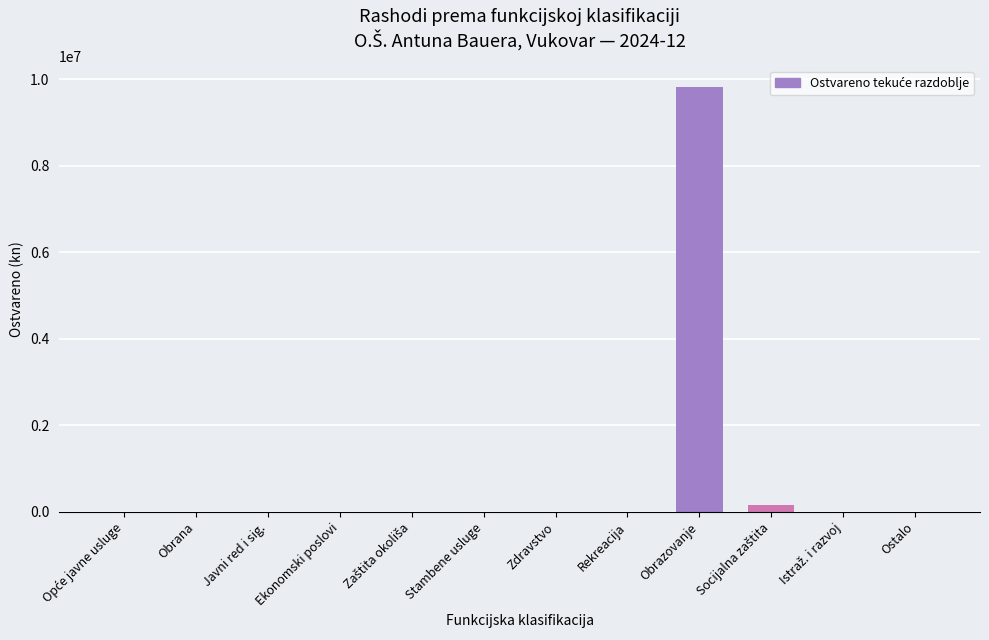

Is it true that the value at Obrazovanje is 9823456?

True